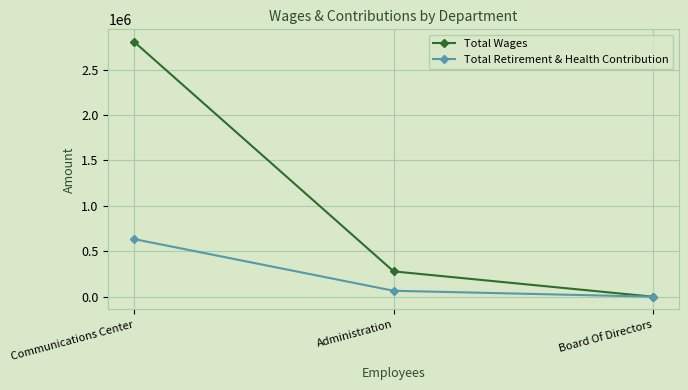

What position from the left is Board Of Directors?

3